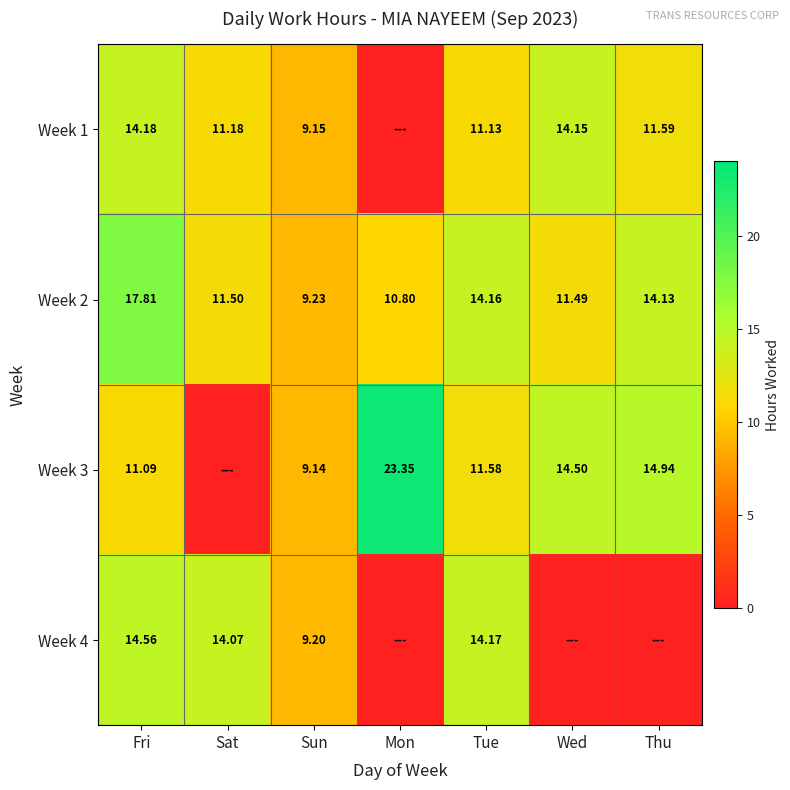

Between Sat and Tue, which is larger?

Sat